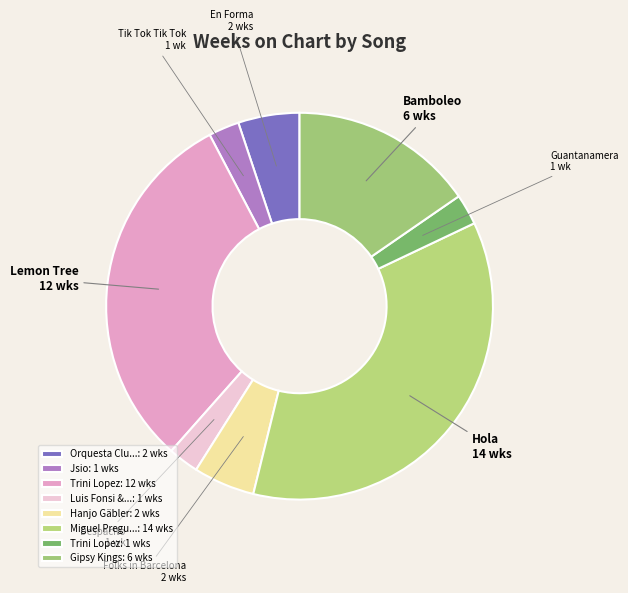

How many slices are in this pie chart?

8